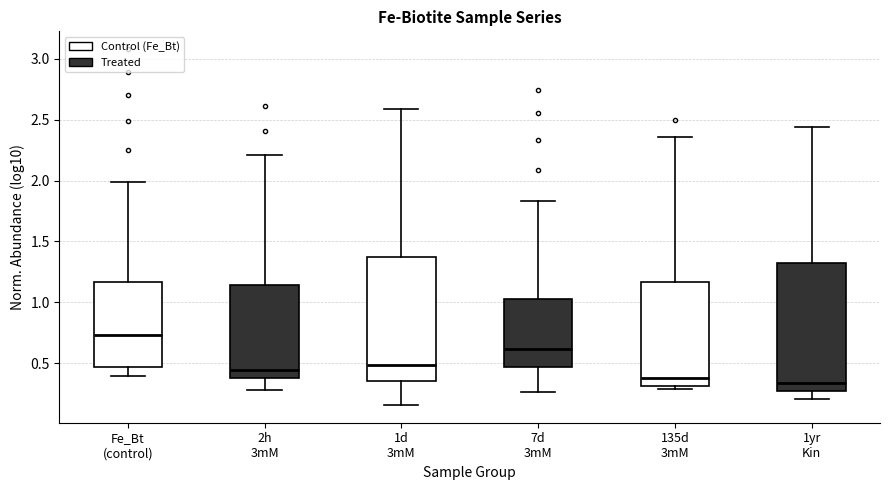

Where does the lower whisker of the box for Fe_Bt (control) end on the y-axis? The values are not printed on the chart, so give them approximately, as read against the axis.

0.40